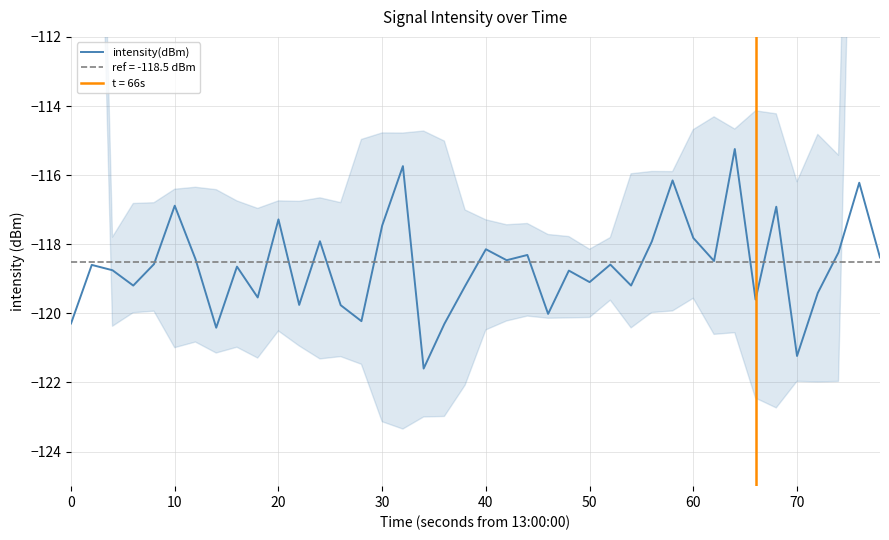

How many lines are shown in the chart?

1